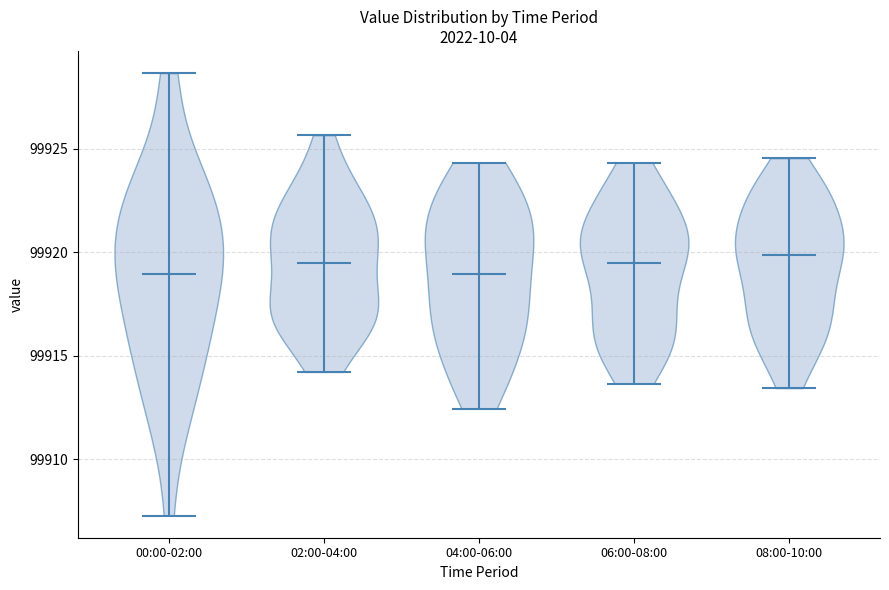

Reading left to right, read every violin against the y-axis: where its median line is, and the lowest and highest points it reaches. The values are not printed on the chart, so give them approximately, as read against the axis.

00:00-02:00: median line 99919.0, lowest point 99907.5, highest point 99928.5
02:00-04:00: median line 99919.5, lowest point 99914.0, highest point 99925.5
04:00-06:00: median line 99919.0, lowest point 99912.5, highest point 99924.5
06:00-08:00: median line 99919.5, lowest point 99913.5, highest point 99924.5
08:00-10:00: median line 99920.0, lowest point 99913.5, highest point 99924.5